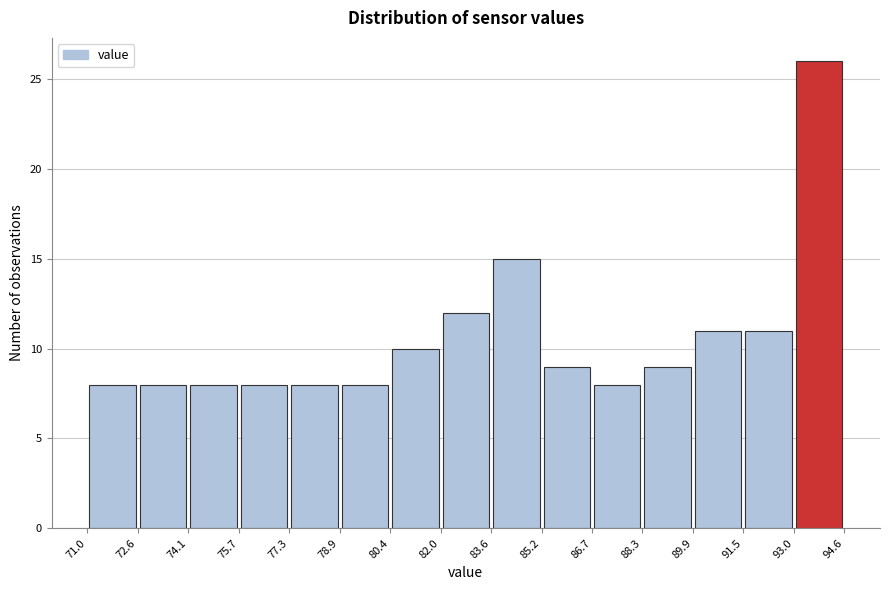

Reading left to right, transcribe this chart: for each bar, give the range it covers on the x-axis and its height. The values are not printed on the chart, so give them approximately, as read against the axis.

71.0 to 72.6: 8
72.6 to 74.1: 8
74.1 to 75.7: 8
75.7 to 77.3: 8
77.3 to 78.9: 8
78.9 to 80.4: 8
80.4 to 82.0: 10
82.0 to 83.6: 12
83.6 to 85.2: 15
85.2 to 86.7: 9
86.7 to 88.3: 8
88.3 to 89.9: 9
89.9 to 91.5: 11
91.5 to 93.0: 11
93.0 to 94.6: 26